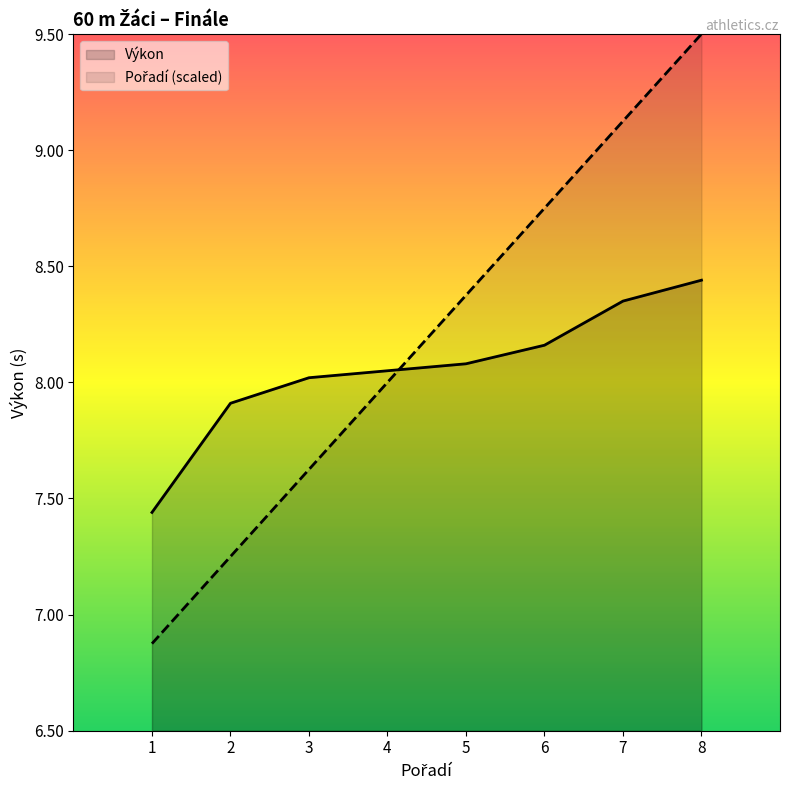

True or false: Pořadí has more than 1 points higher than both neighbors.

False